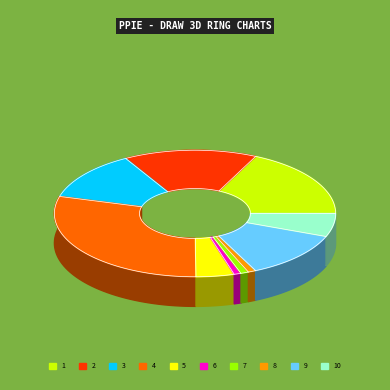

What percentage is the 6 slice, to the nearest percent?

1%